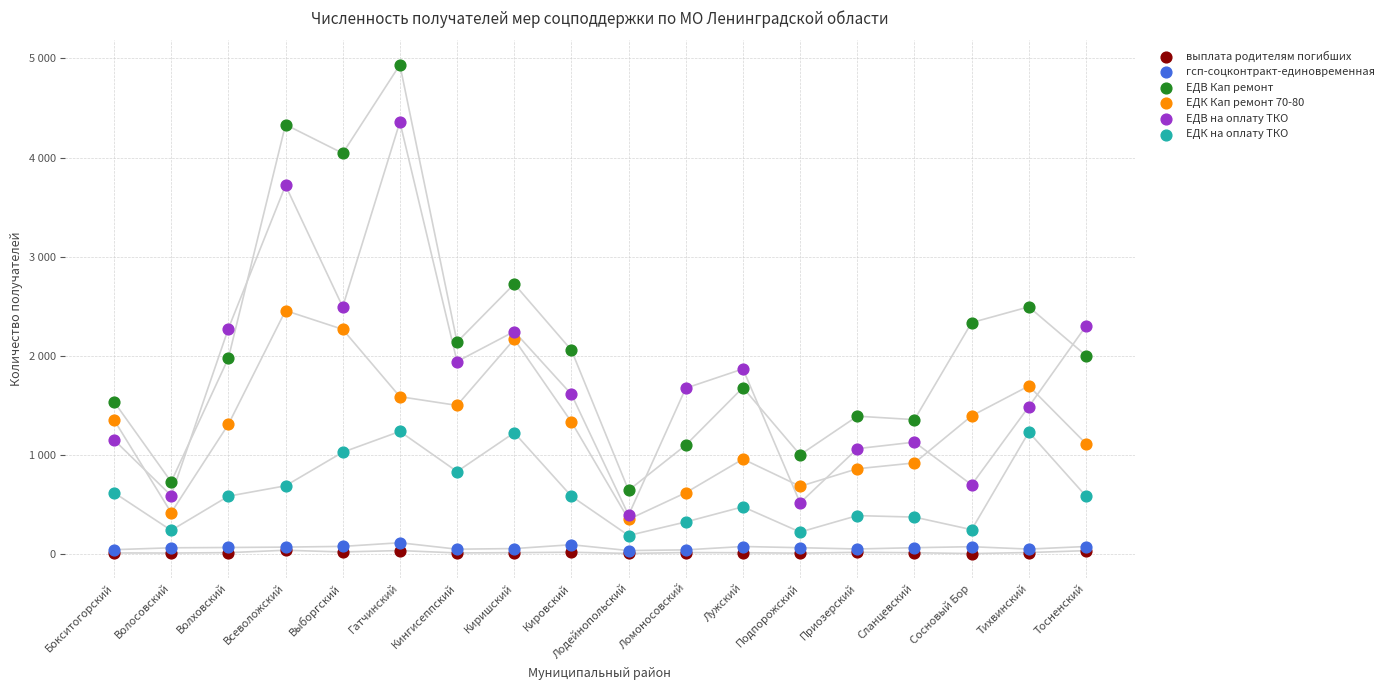

Which series has the largest Y range (max minus min)?

ЕДВ Кап ремонт